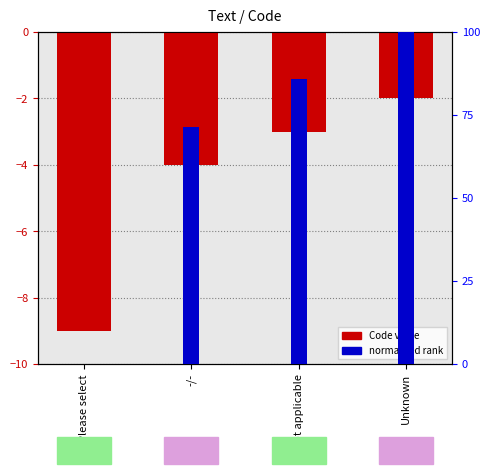

Which series has the largest range (max minus min)?

normalized rank